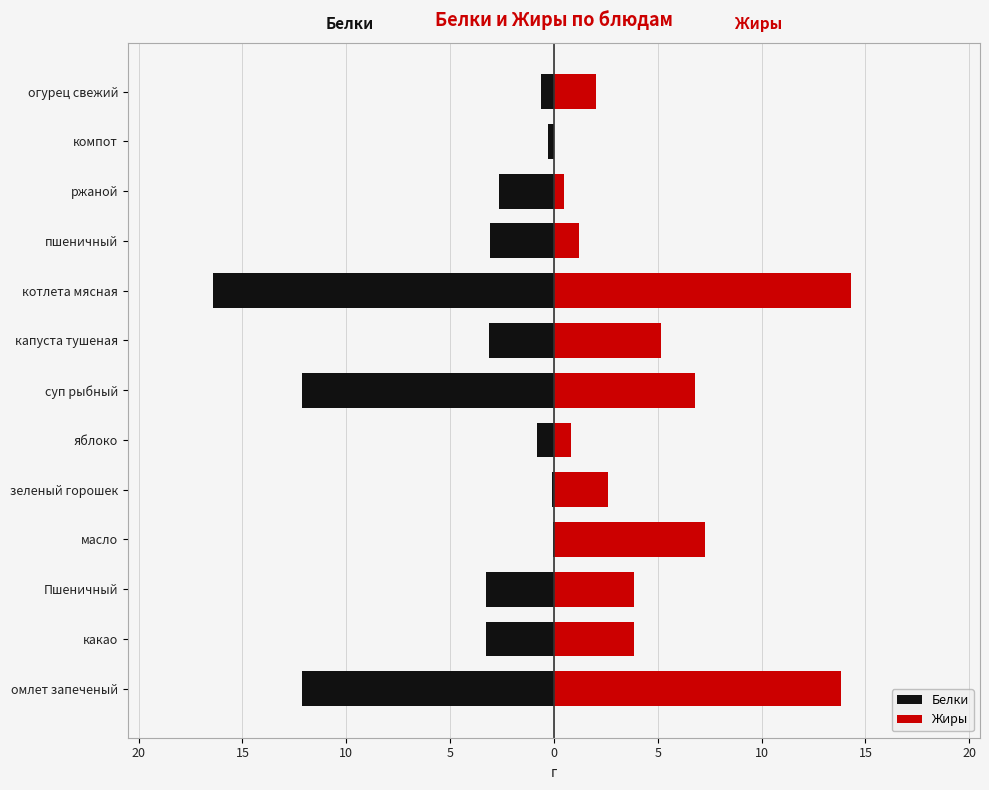

What is the total value across all series at компот?

-0.3